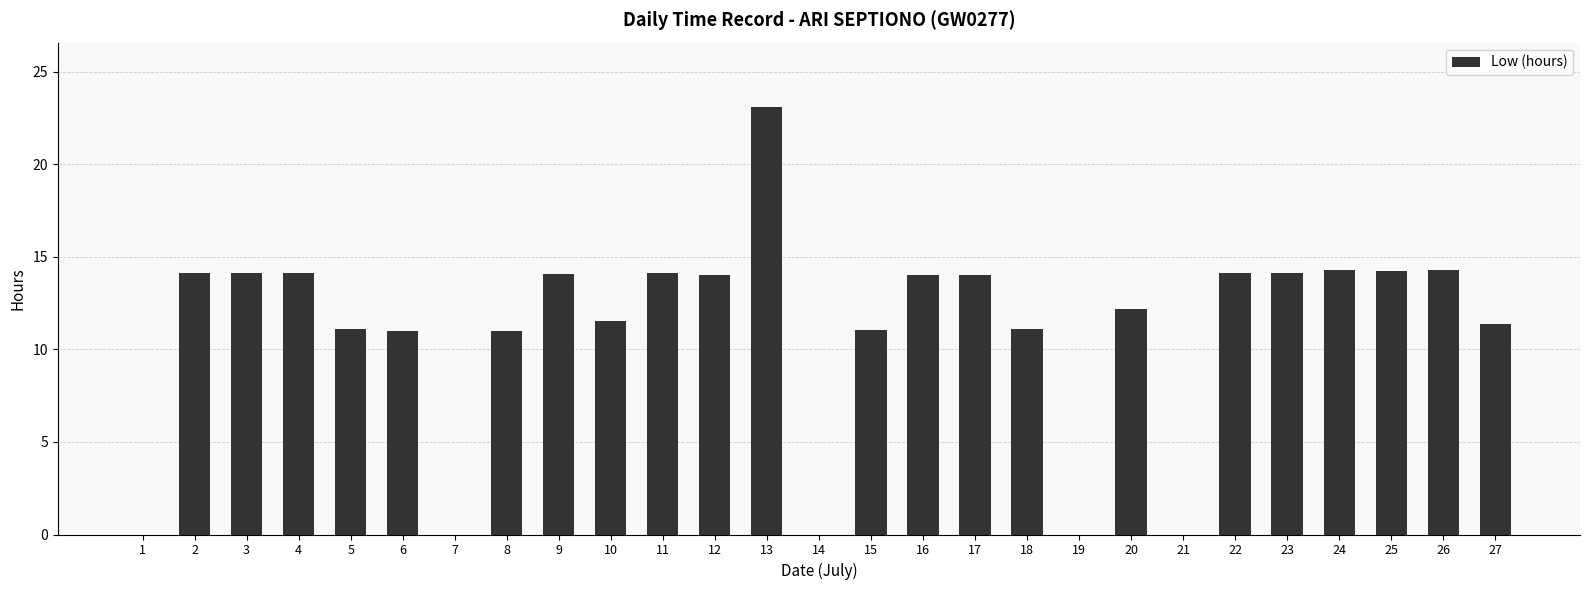

Which category has the highest value across all series?

13